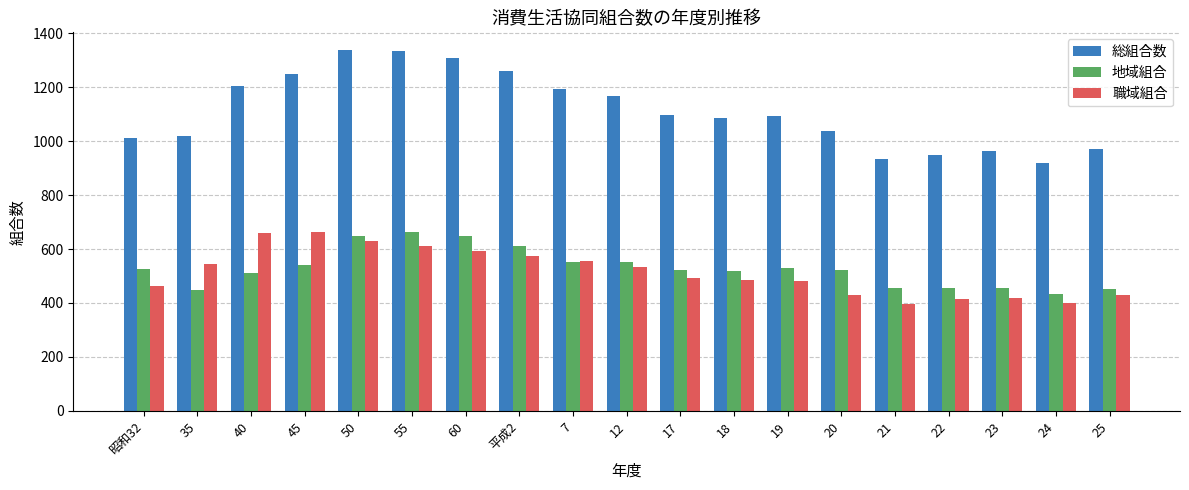

The value of 地域組合 at 昭和32 is 311. True or false?

False